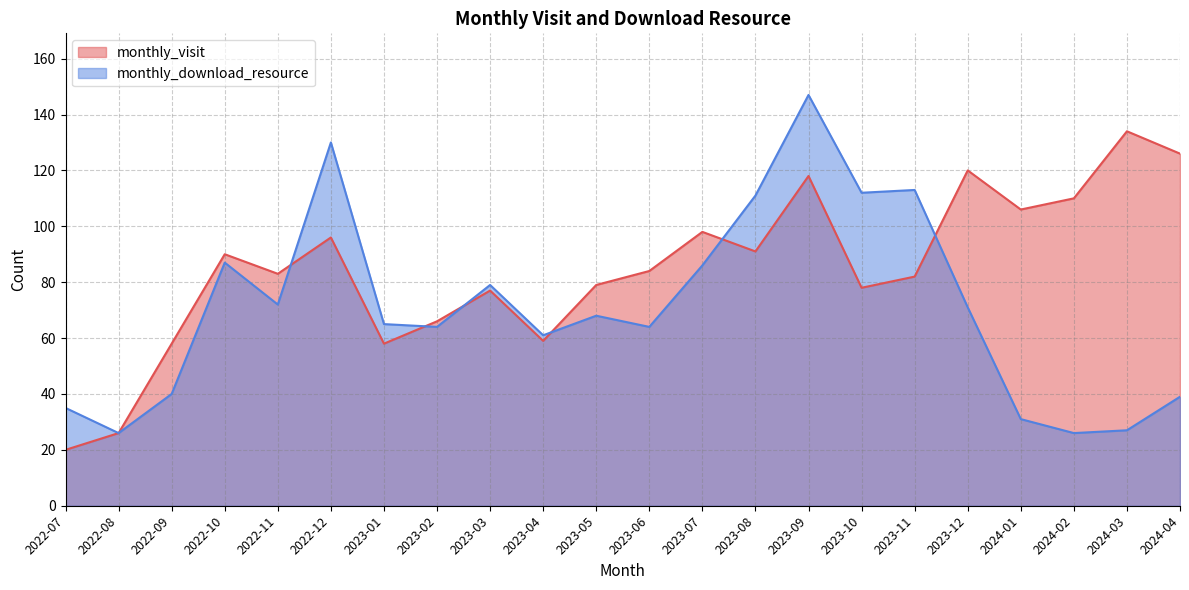

What are all the series names shown in the legend?

monthly_visit, monthly_download_resource